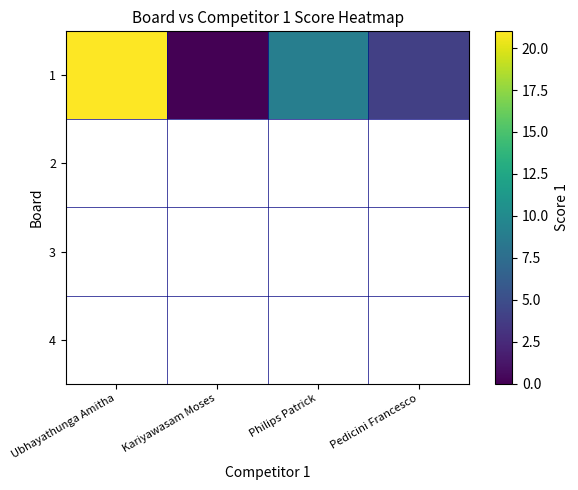

Reading right to left, transcribe all the data shown in this chart.

4	9	0	21